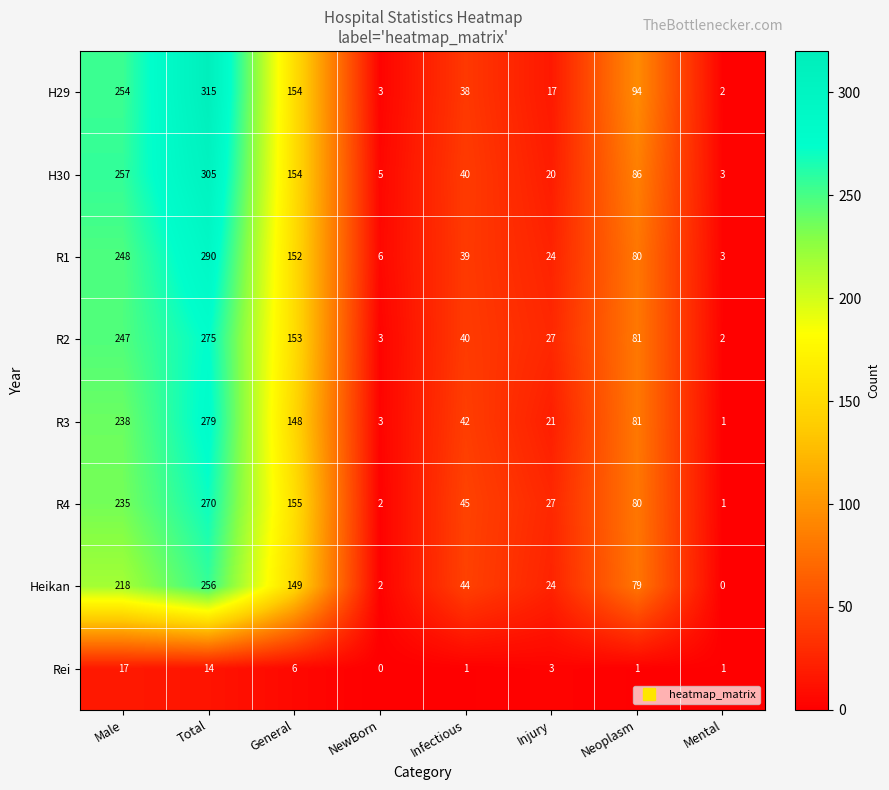

Where is R3 nearest to the value 140?

General